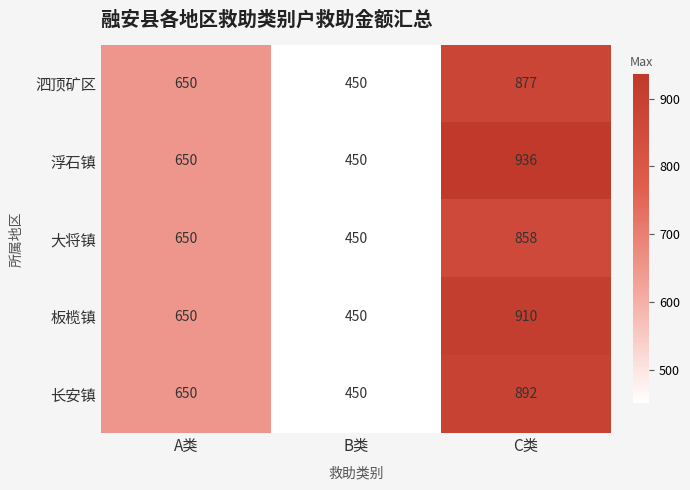

Rank the series by their maximum value, from lowest to highest.

大将镇, 泗顶矿区, 长安镇, 板榄镇, 浮石镇